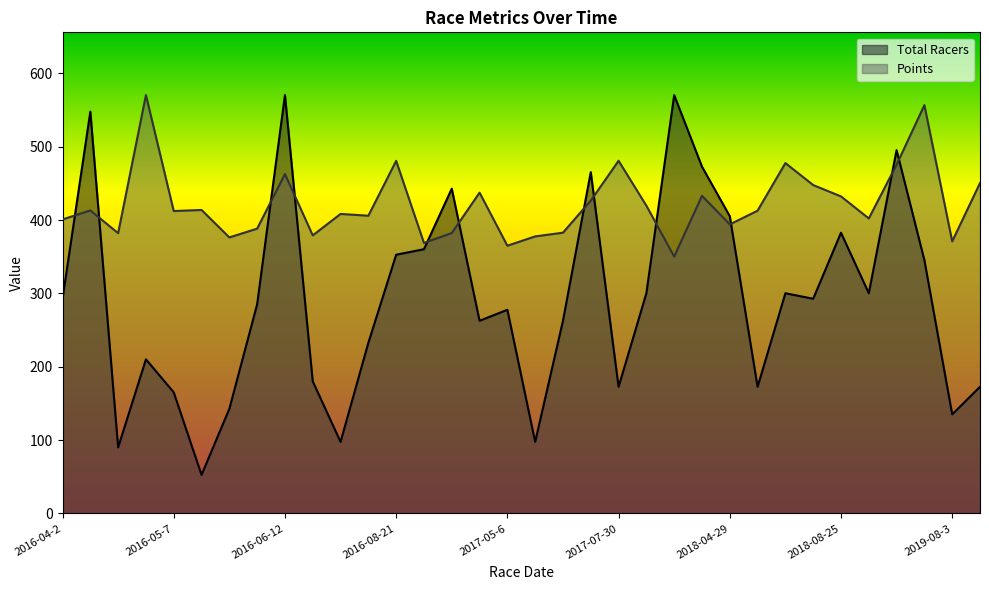

Which series changed the most between 2016-08-21 and 2019-08-3?

Total Racers